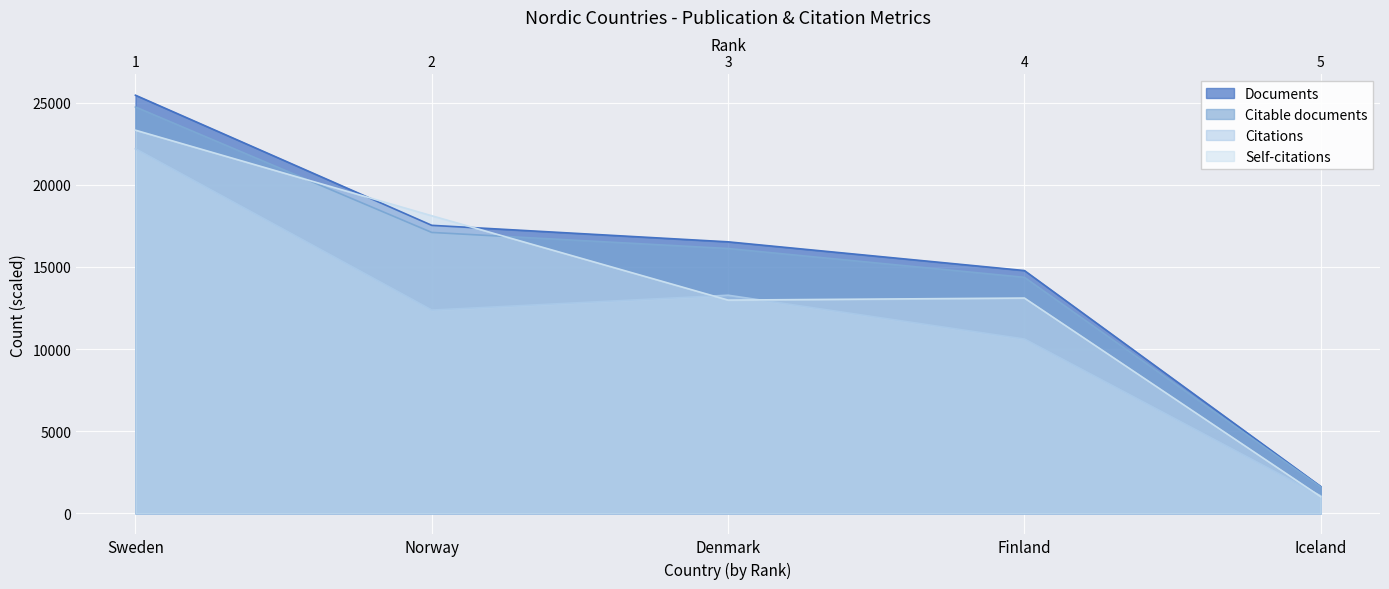

Does the chart display data point markers on the line(s)?

No